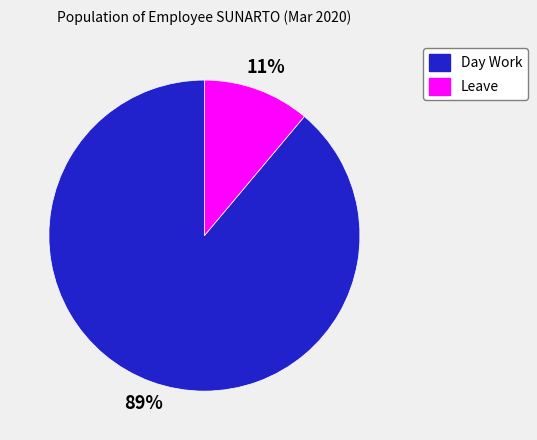

Rank the categories by value from highest to lowest.

Day Work, Leave